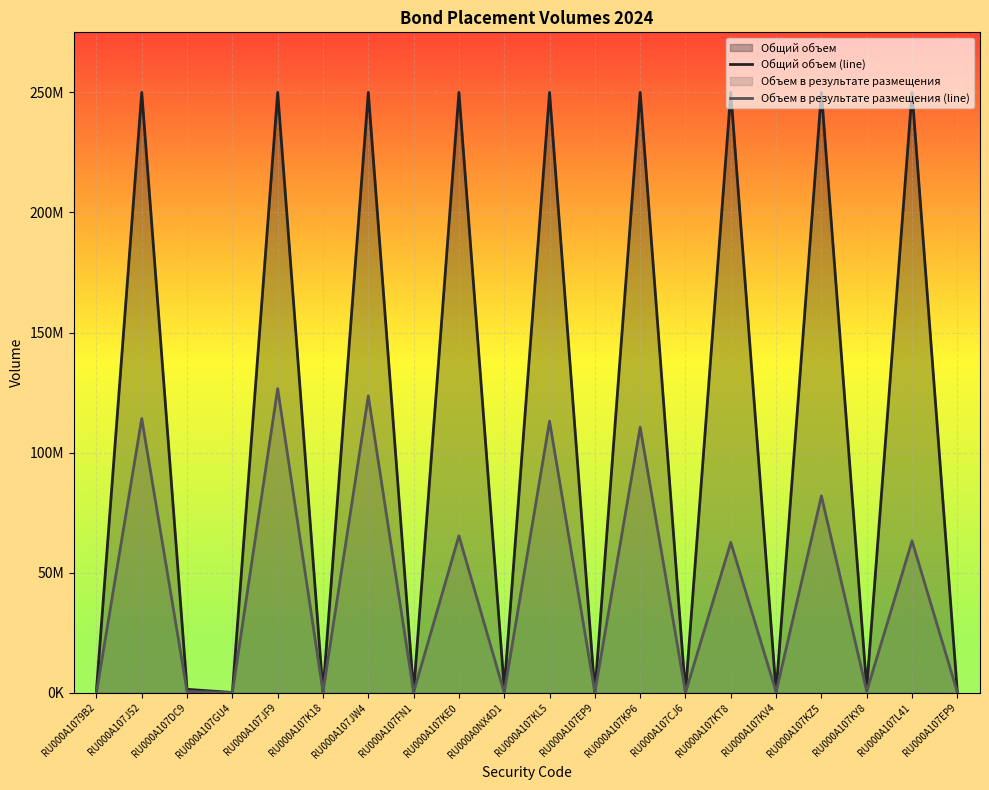

Which has a higher value, RU000A107JF9 or RU000A0NX4D1?

RU000A107JF9